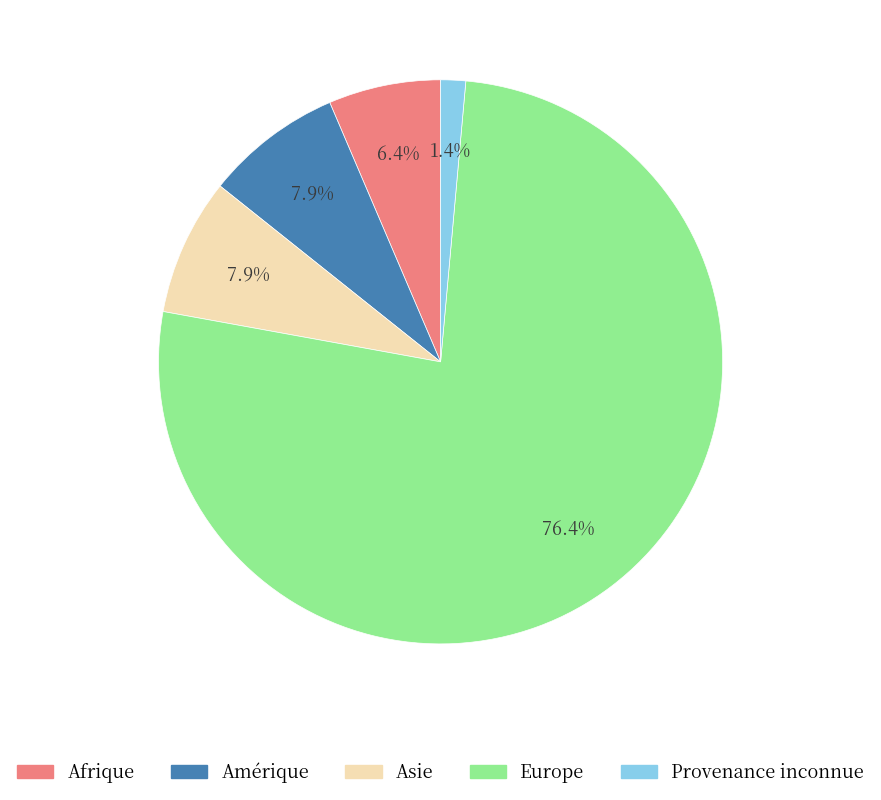

To the nearest percent, what is the combined percentage of Provenance inconnue and Amérique?

9%